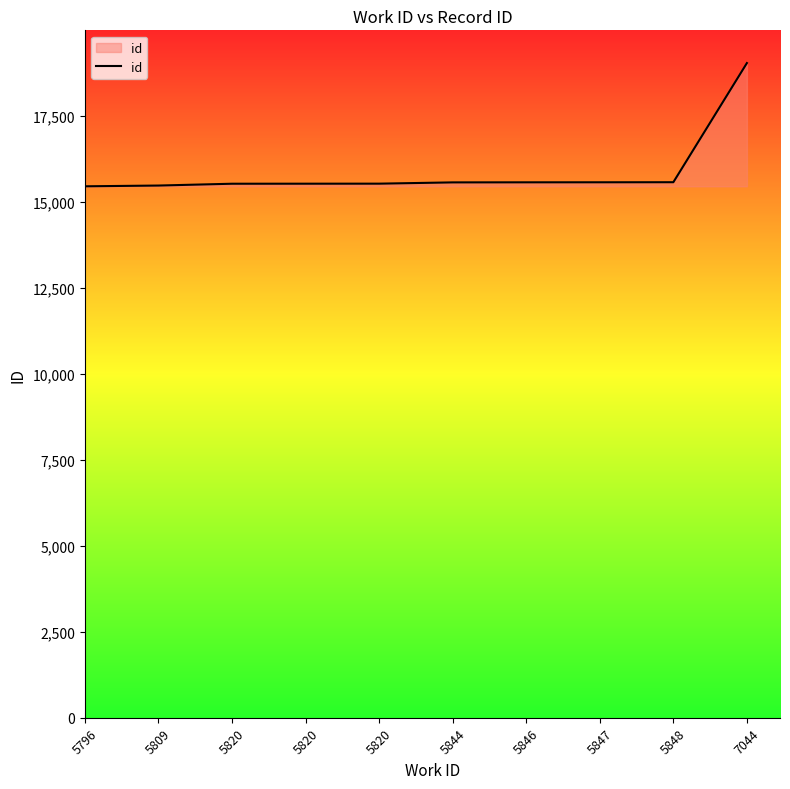

What is the value of the 5th point from the left?

15534